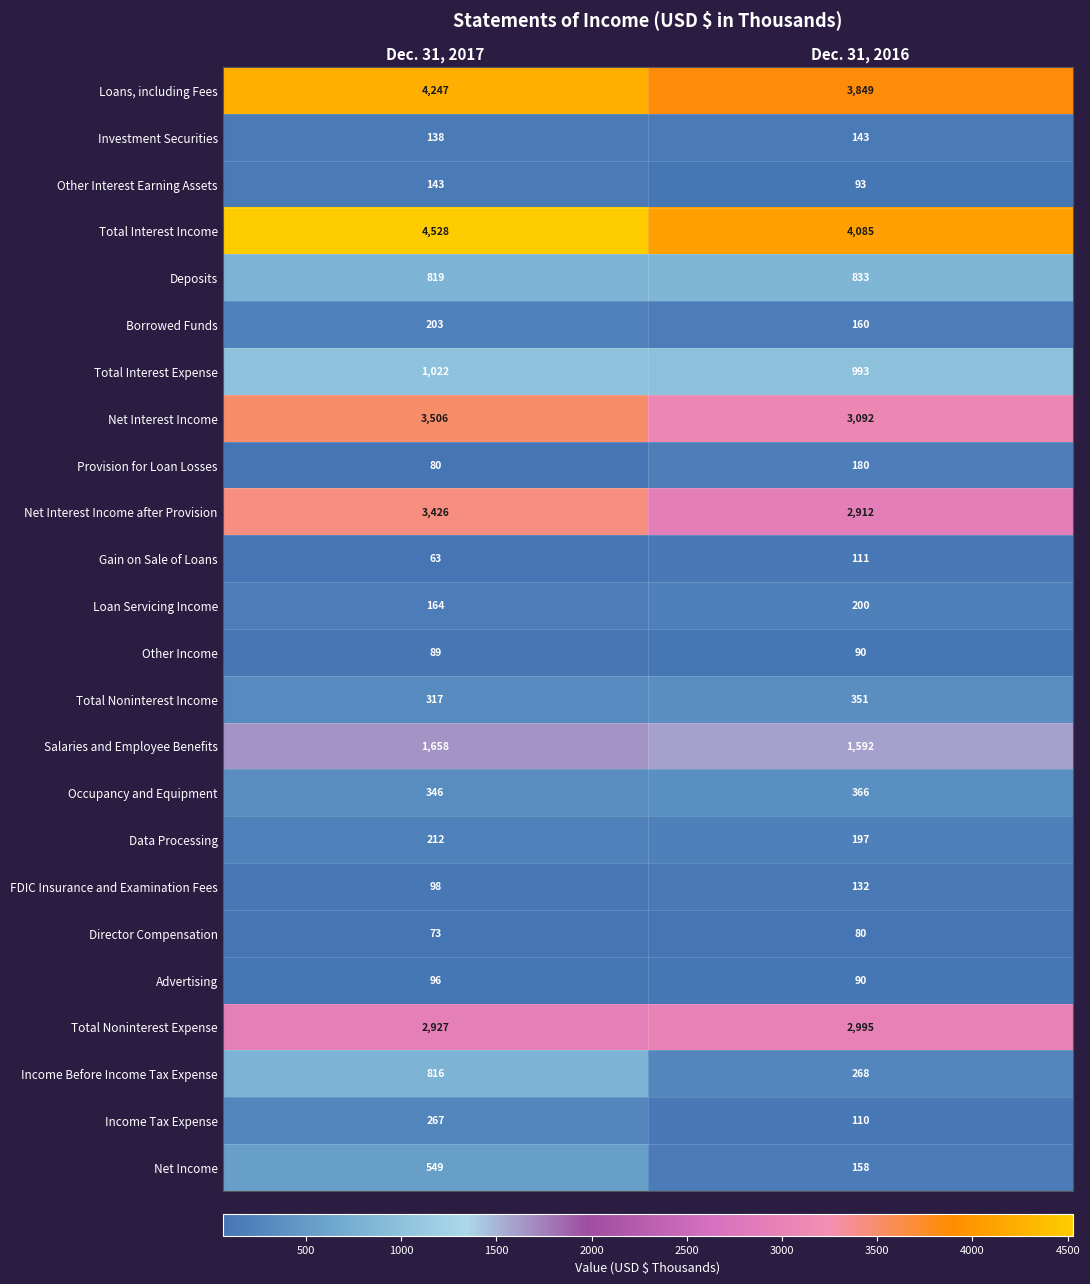

The value of Total Interest Expense at Dec. 31, 2017 is 1022. True or false?

True